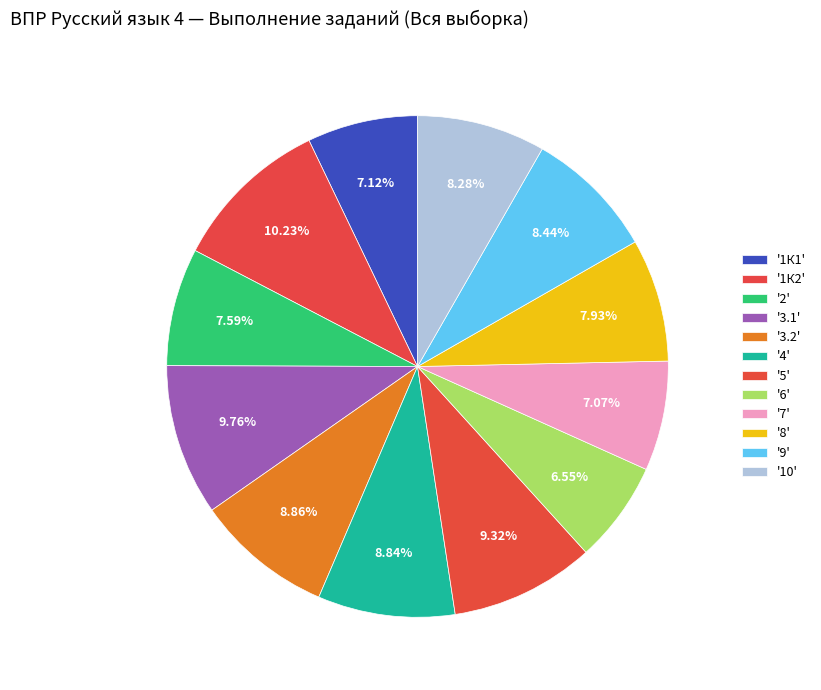

How many slices are in this pie chart?

12